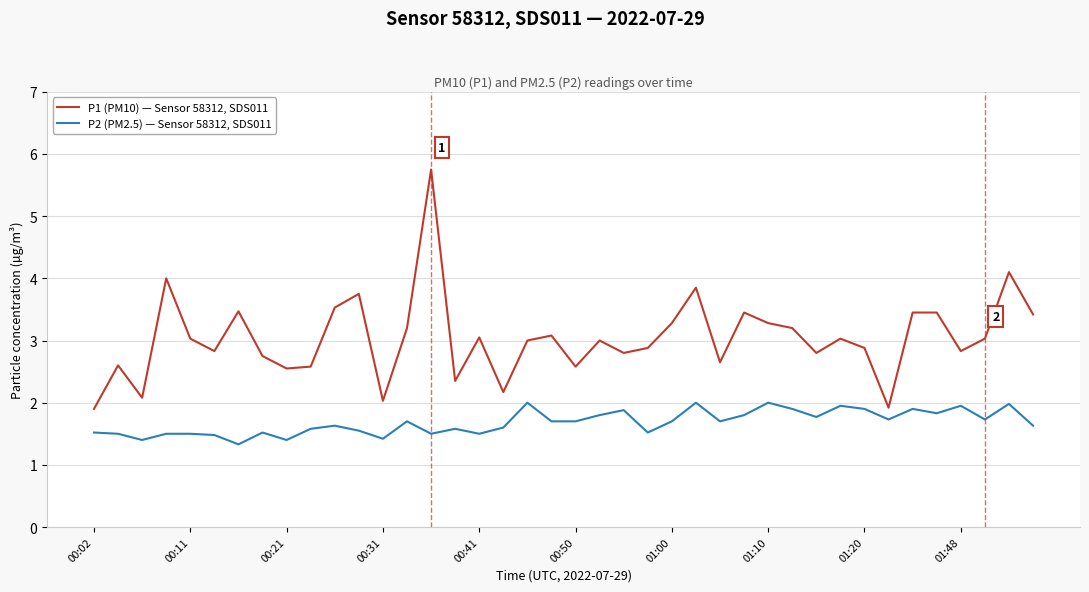

What is the smallest value displayed?

1.3